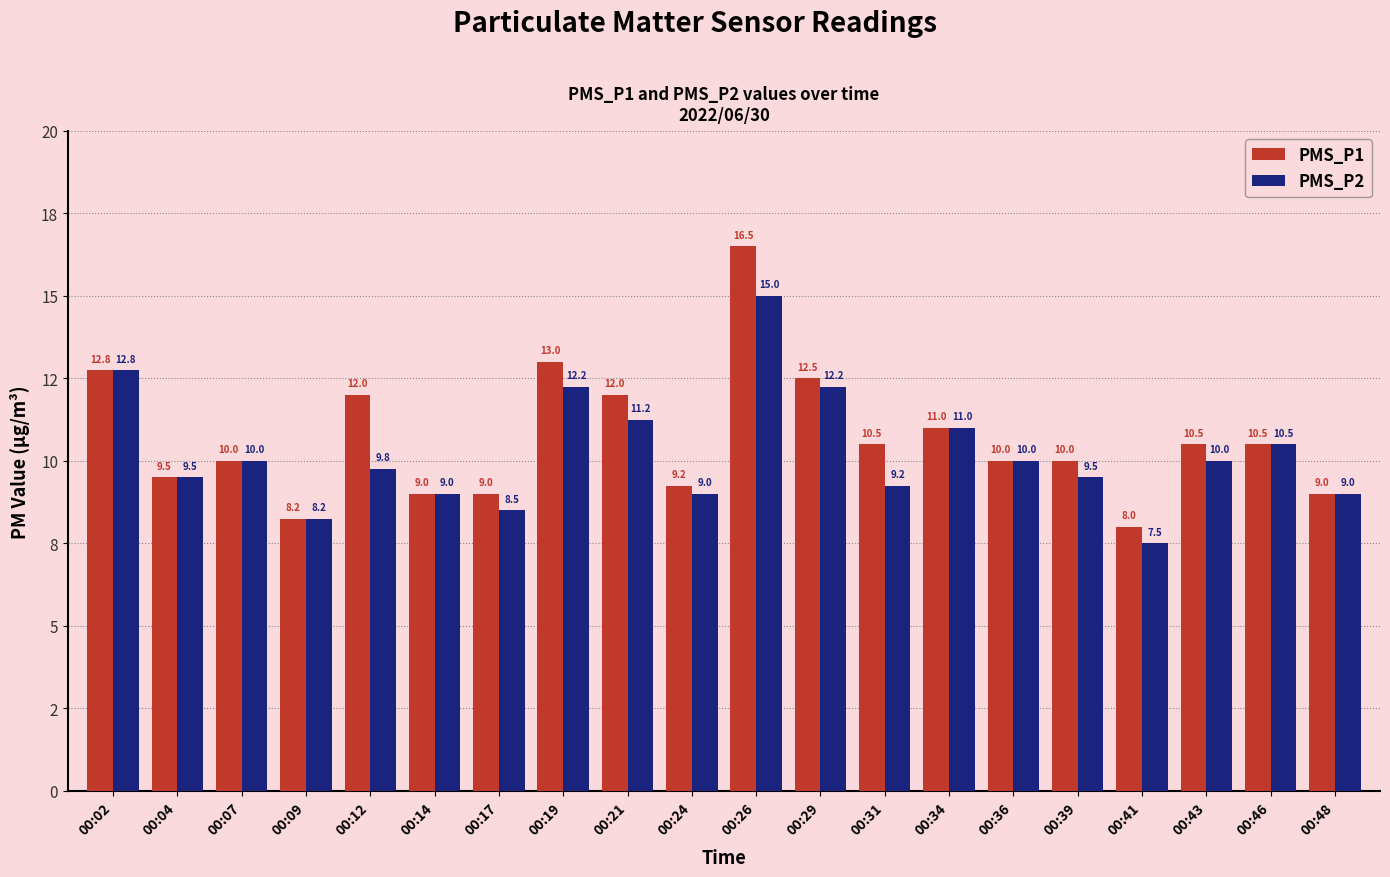

What are all the series names shown in the legend?

PMS_P1, PMS_P2